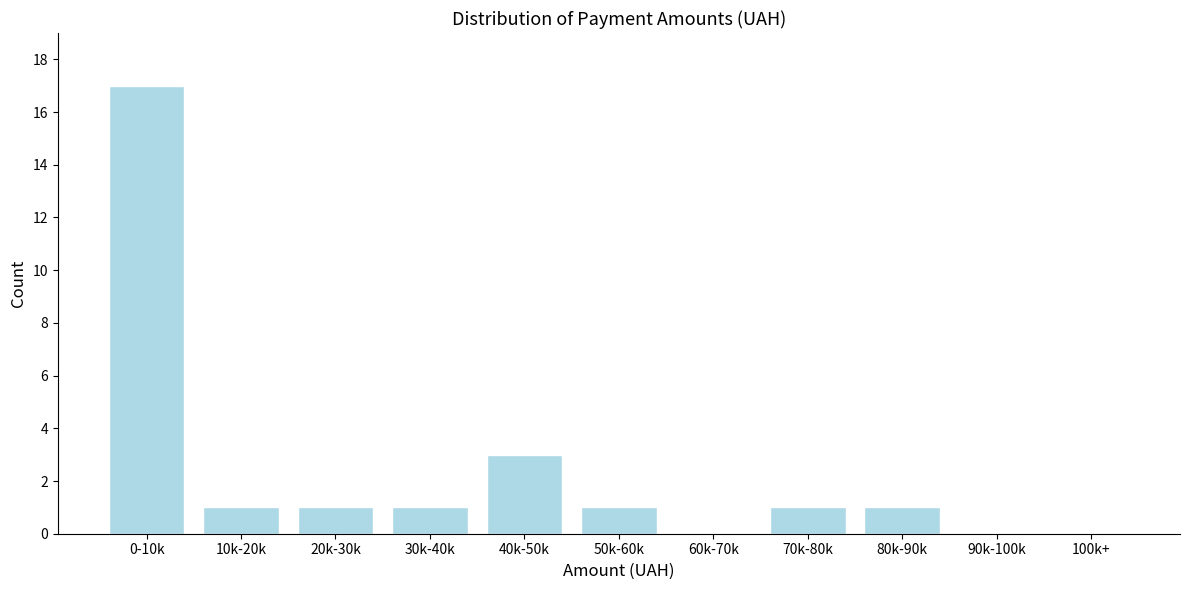

Reading right to left, extract all data points from this chart.

100k+=0	90k-100k=0	80k-90k=1	70k-80k=1	60k-70k=0	50k-60k=1	40k-50k=3	30k-40k=1	20k-30k=1	10k-20k=1	0-10k=17